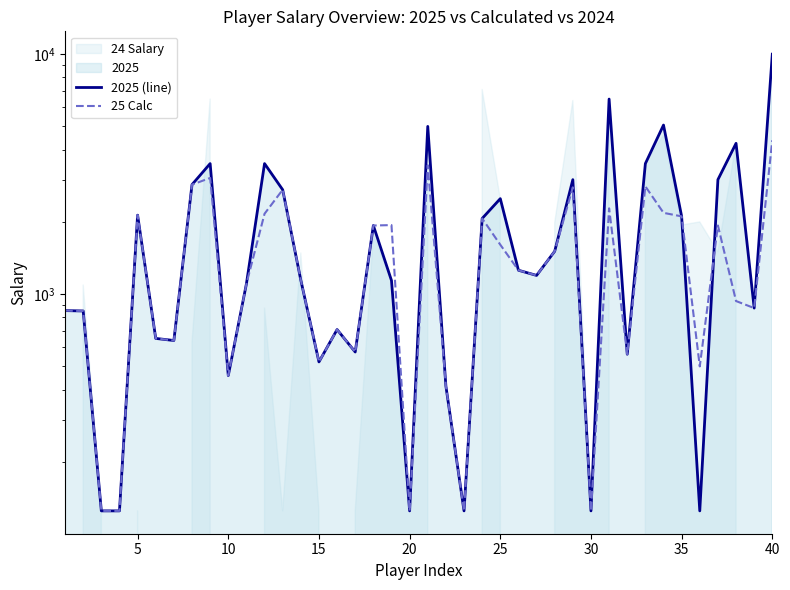

How many interior local valleys does the 2025 (line) series have?

11